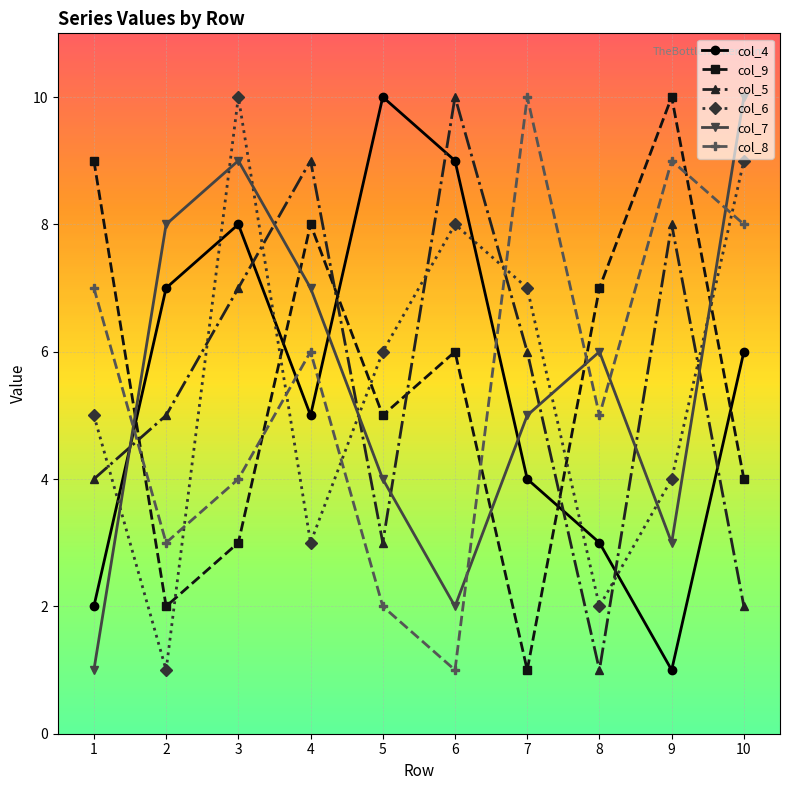

Between 2 and 8, which series saw the biggest shift?

col_9